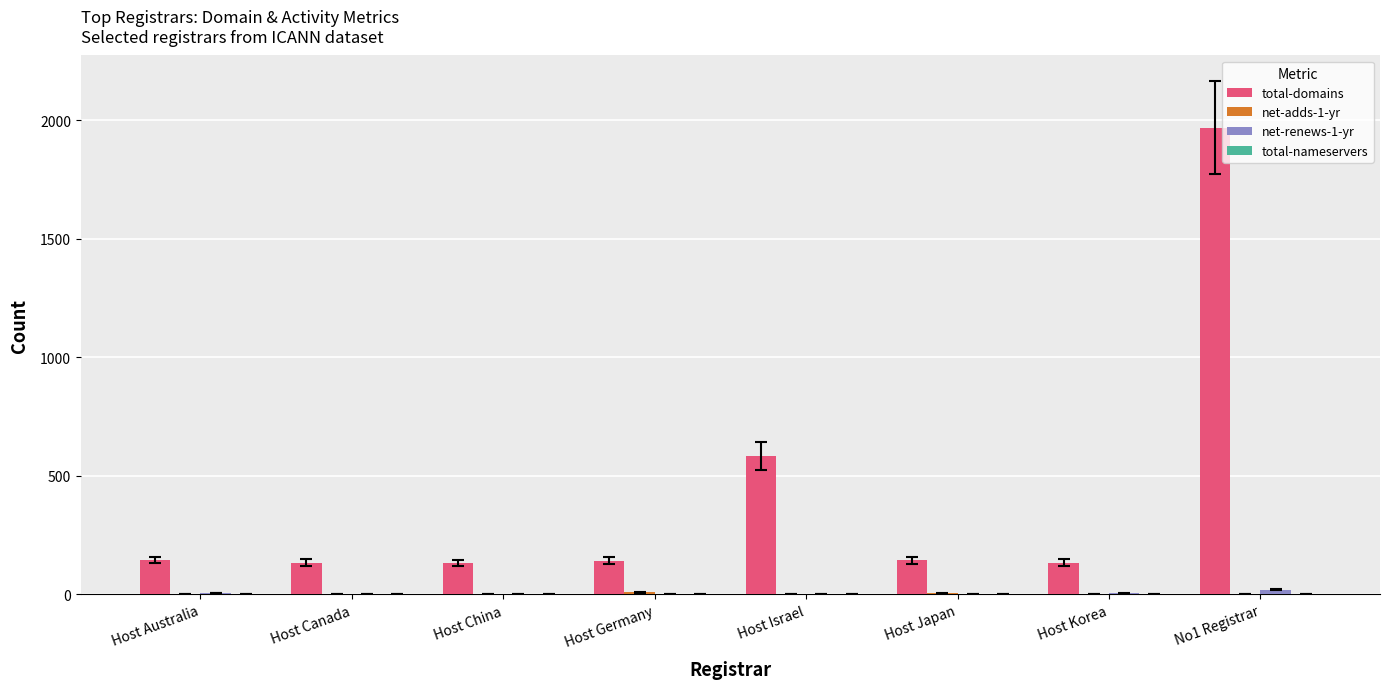

What is the greatest value displayed?

1969